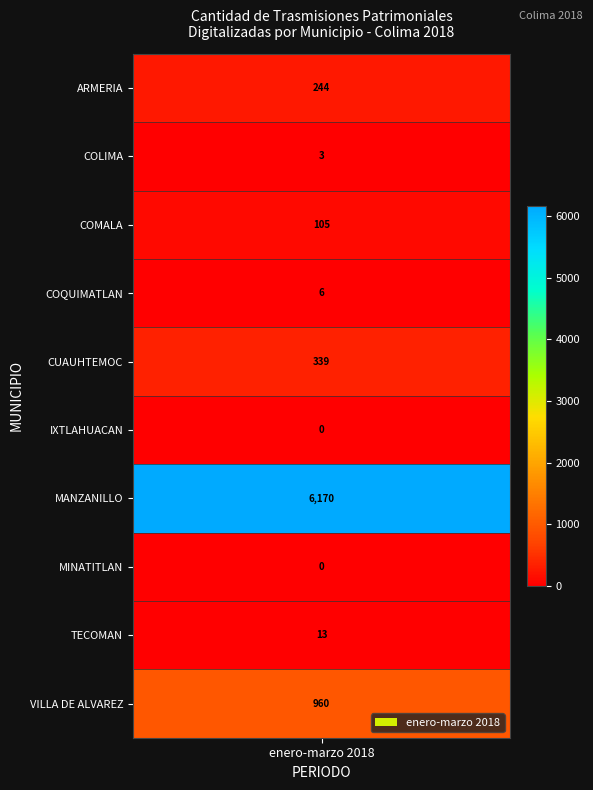

Reading right to left, transcribe all the data shown in this chart.

960	13	0	6170	0	339	6	105	3	244